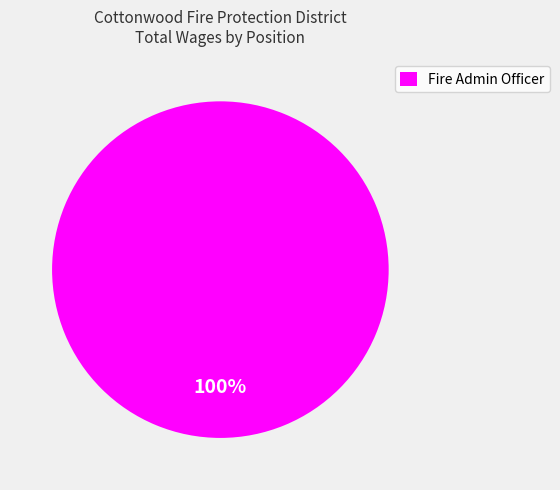

What is the majority slice?

Fire Admin Officer